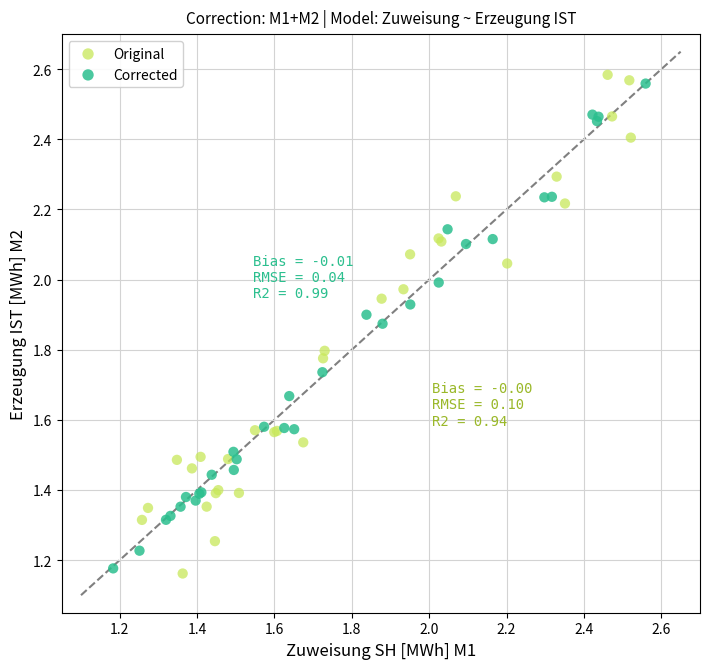

What are all the series names shown in the legend?

Original, Corrected